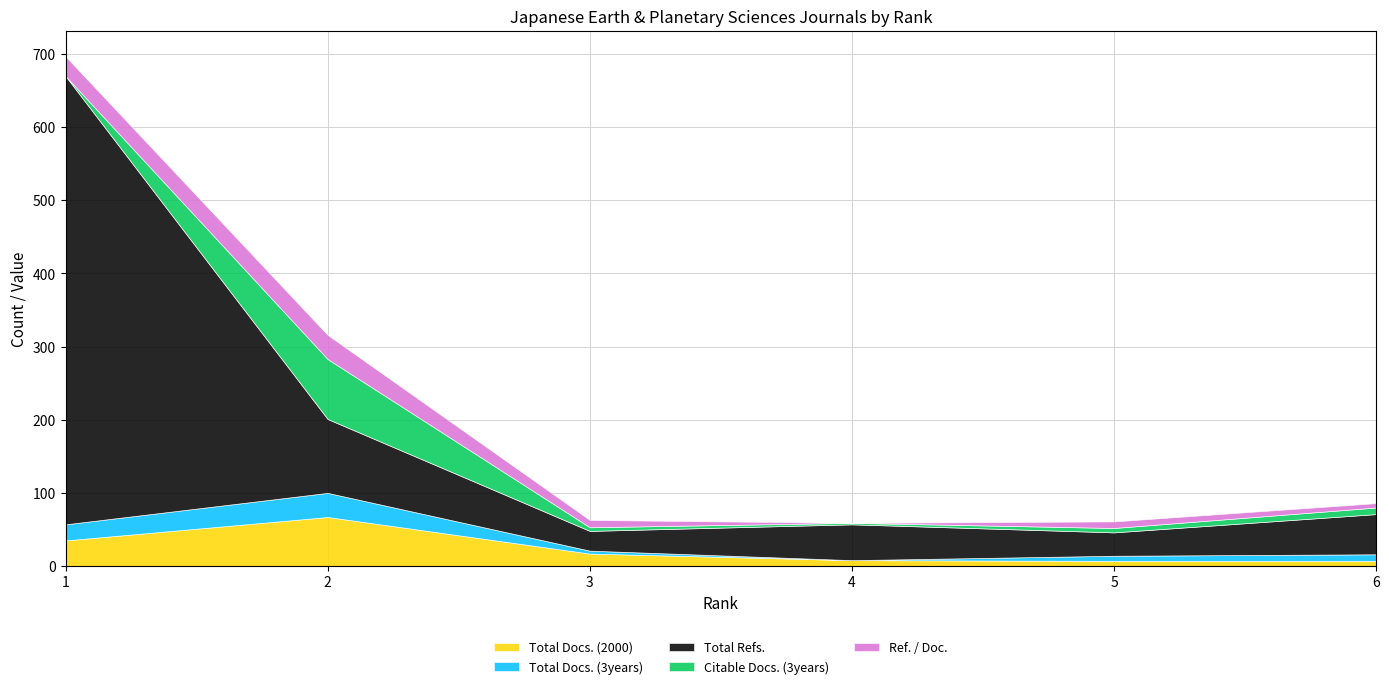

True or false: Ref. / Doc. and Total Refs. cross at least once.

False